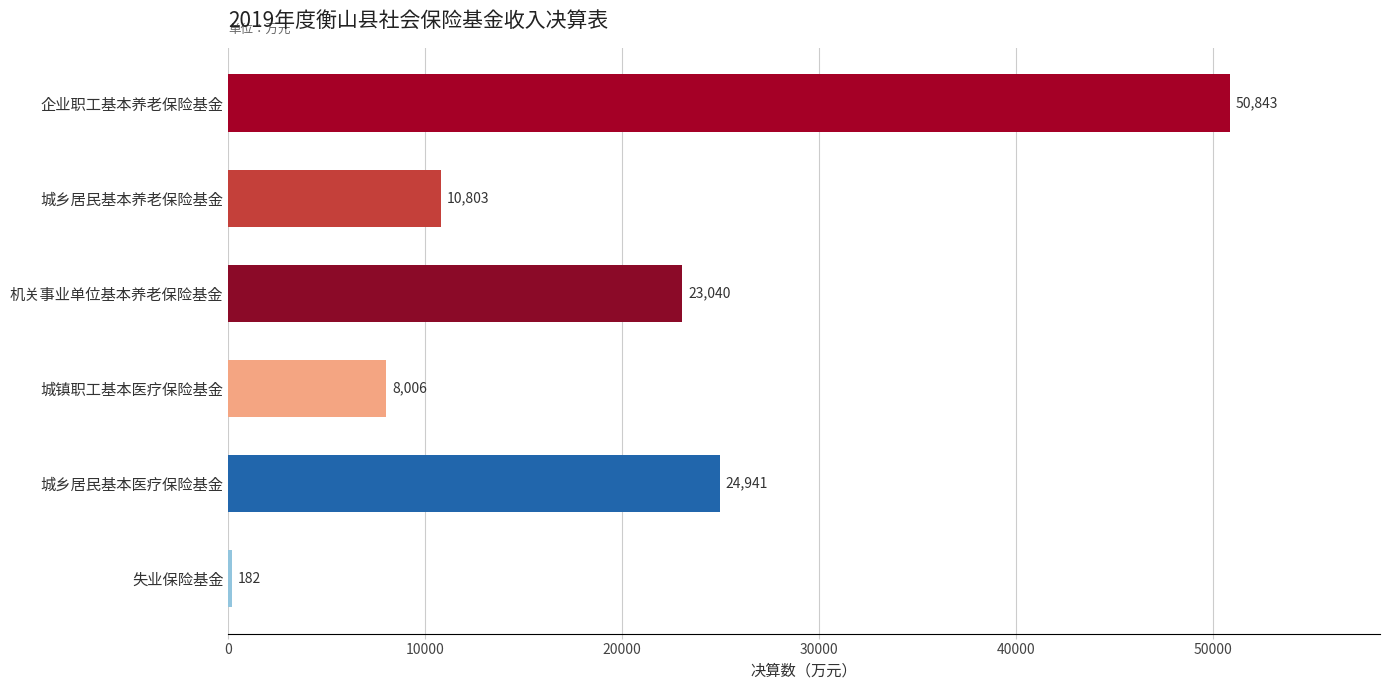

True or false: the data shows 4547 at 城乡居民基本养老保险基金.

False